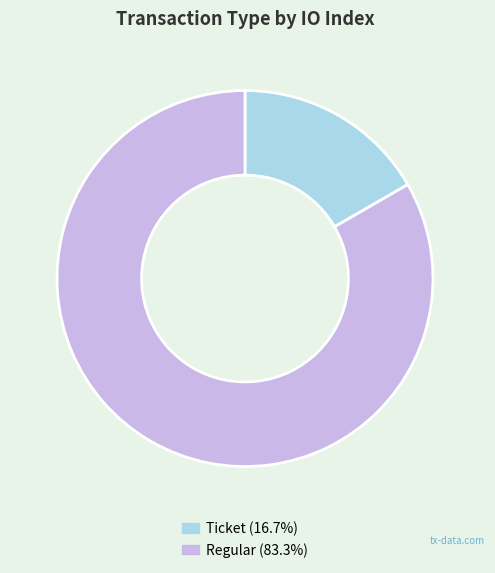

Is there a majority slice in this chart?

Yes